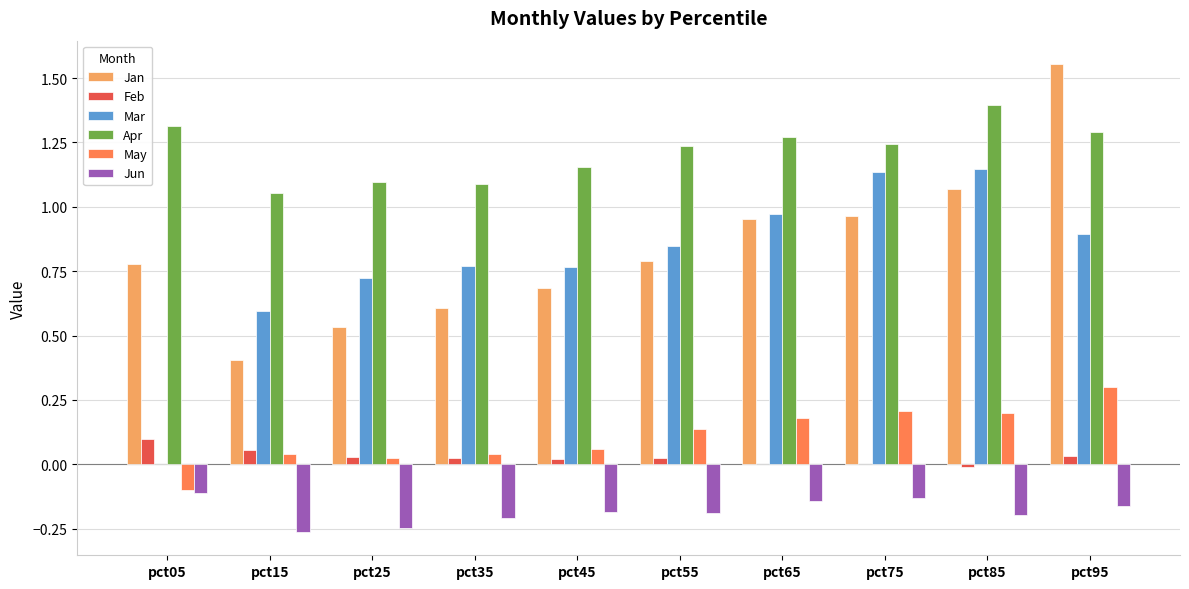

Which category has the highest value across all series?

pct95